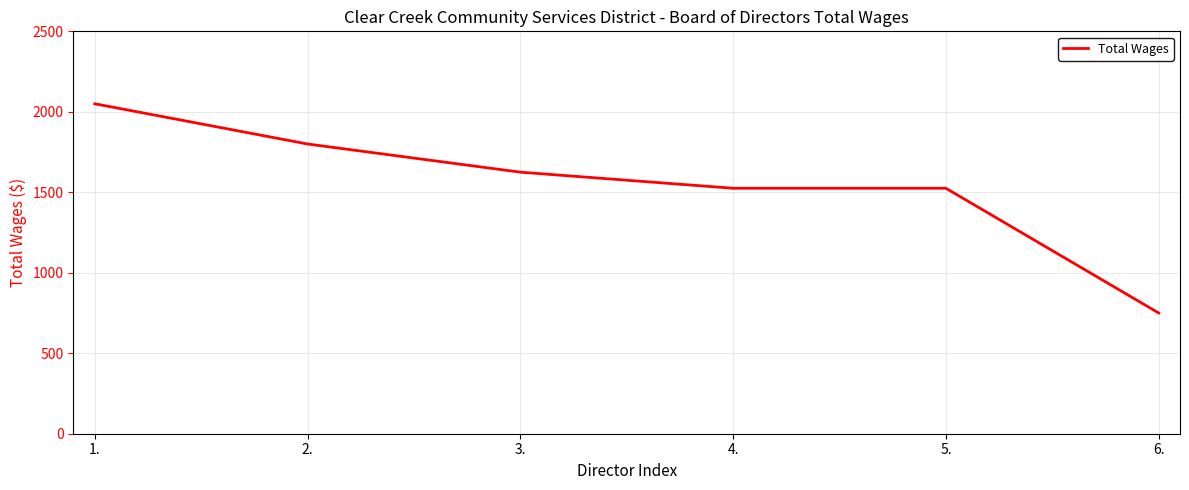

What position from the left is 4.?

4